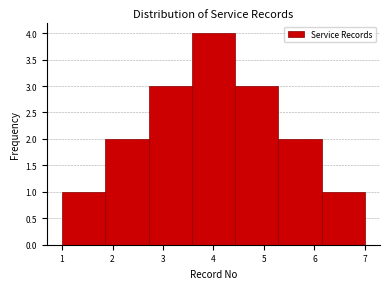

What is the height of the bar covering 4.4 to 5.3 on the x-axis? Neither the bar edges nor the heights are printed on the chart, so give them approximately, as read against the axes.

3